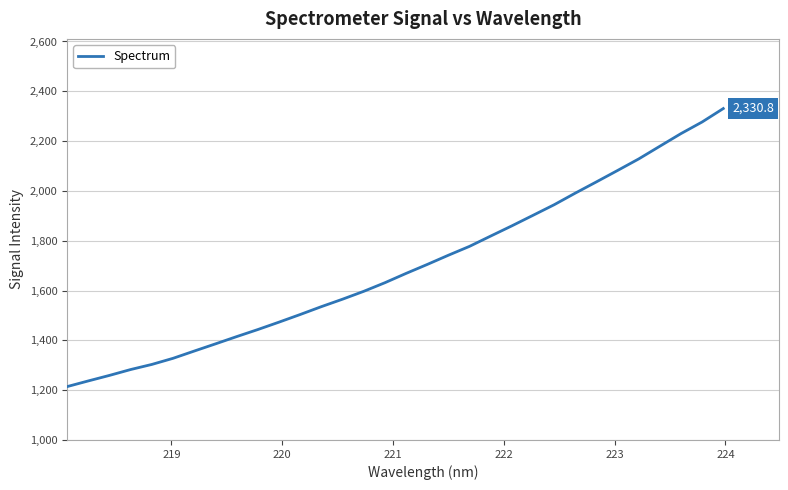

Reading left to right, extract all data points from this chart.

1214.3	1237.1	1259.3	1282.9	1303.4	1327.9	1357.1	1385.9	1415.0	1443.4	1473.1	1503.7	1535.3	1565.2	1596.8	1631.3	1668.7	1704.6	1741.7	1777.4	1818.7	1859.7	1901.9	1944.4	1991.1	2036.3	2082.1	2128.5	2179.5	2230.2	2276.8	2330.8